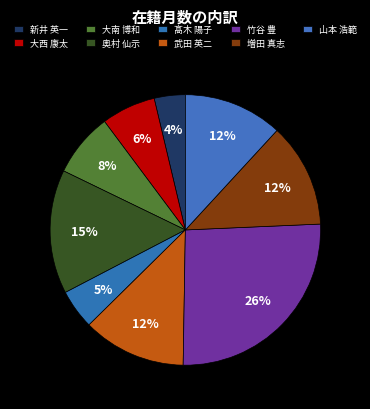

To the nearest percent, what portion does 奥村 仙示 represent?

15%